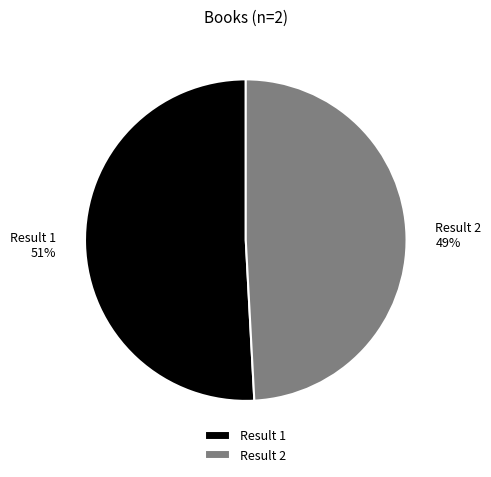

Approximately how many times larger is the value at Result 2 49% compared to Result 1 51%?

1.0